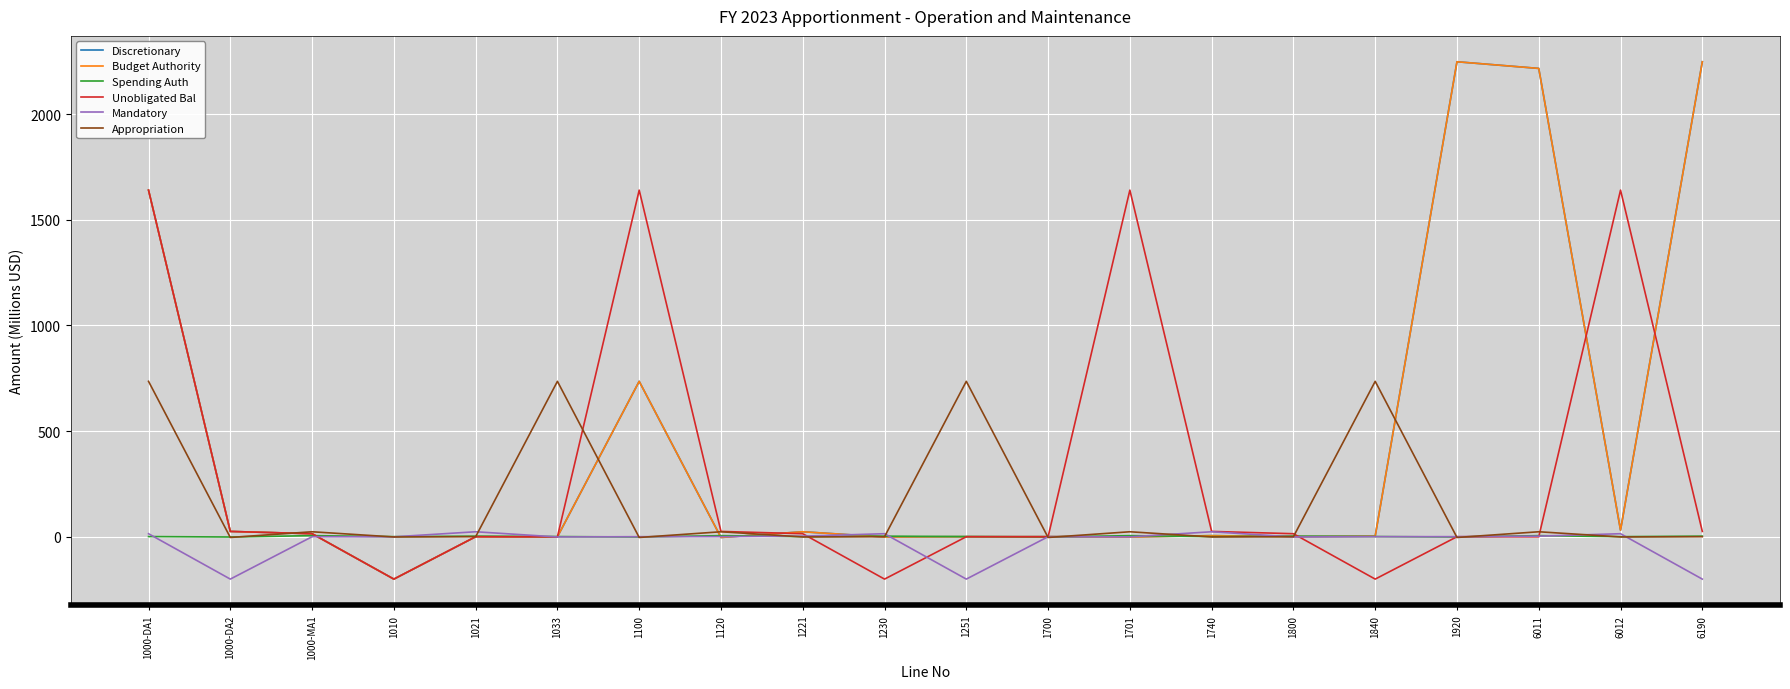

Does the chart display data point markers on the line(s)?

No